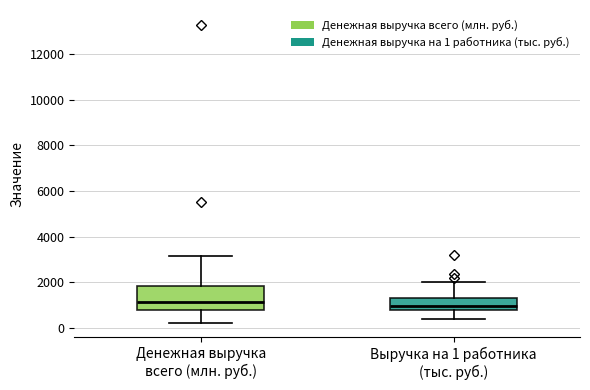

Comparing the boxes themselves (not the whiskers), which one is the tallest?

Денежная выручка всего (млн. руб.)